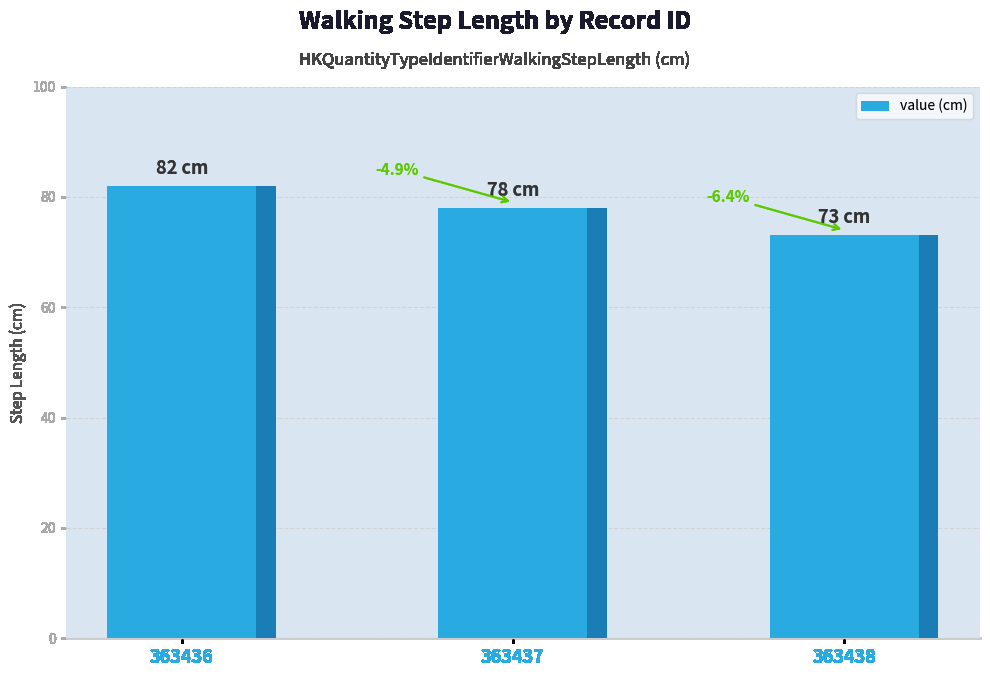

What is the sum of the values at 363438 and 363436?

155